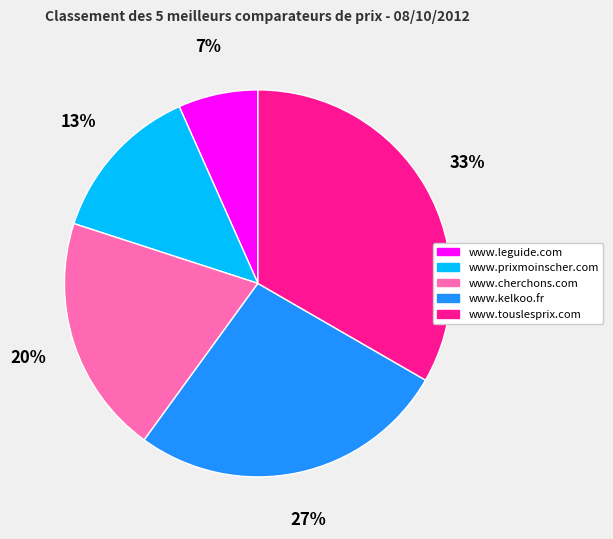

To the nearest percent, what portion does www.prixmoinscher.com represent?

13%